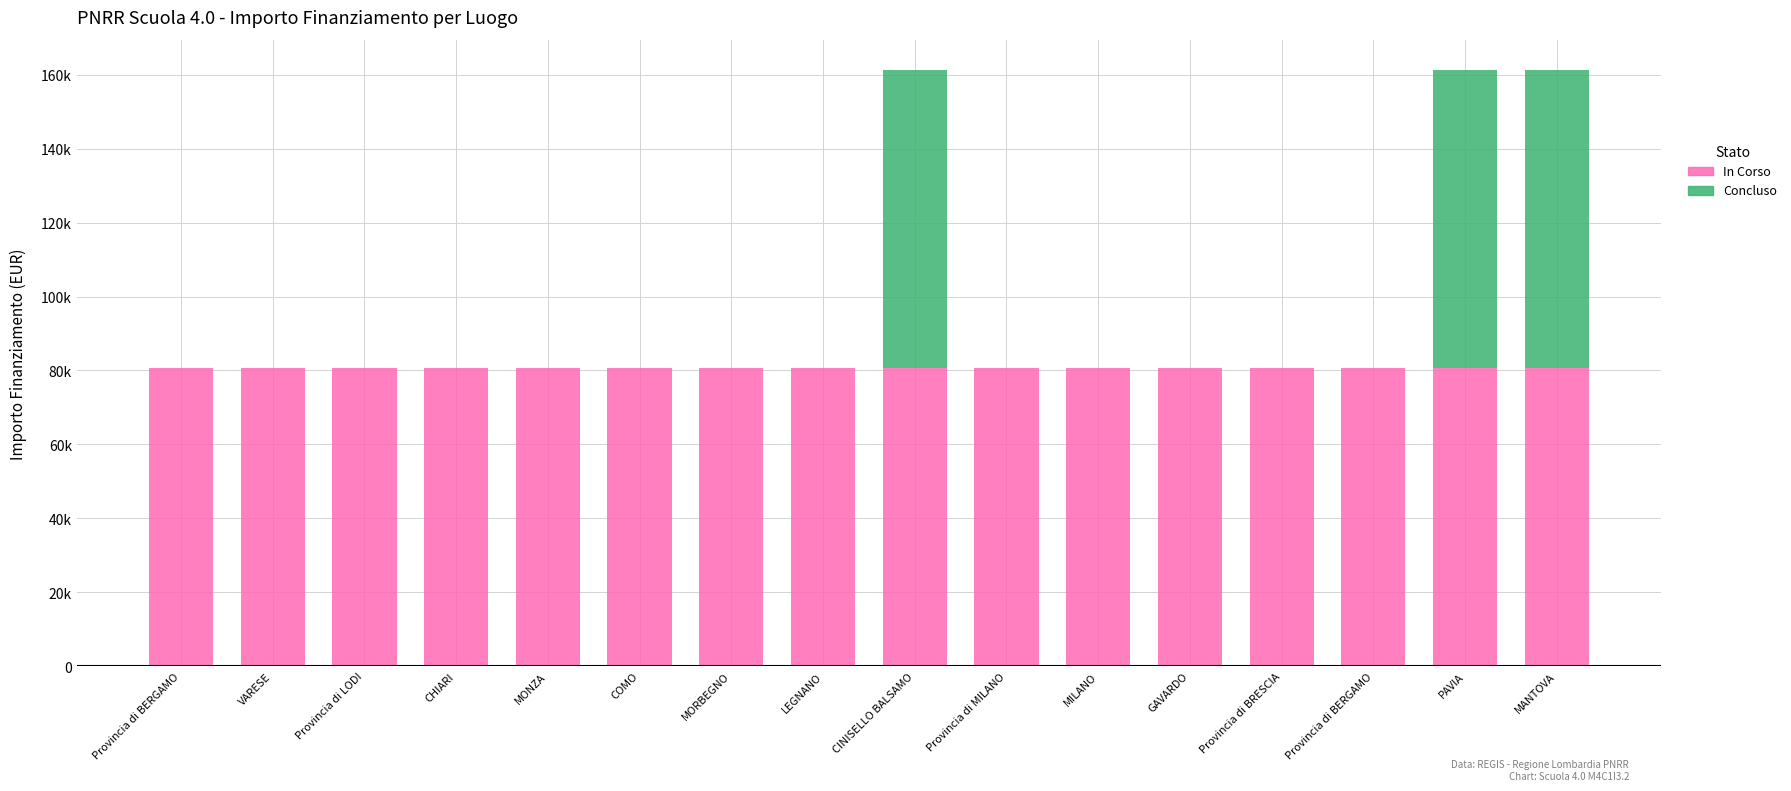

True or false: In Corso has a value of 17185.1 at LEGNANO.

False